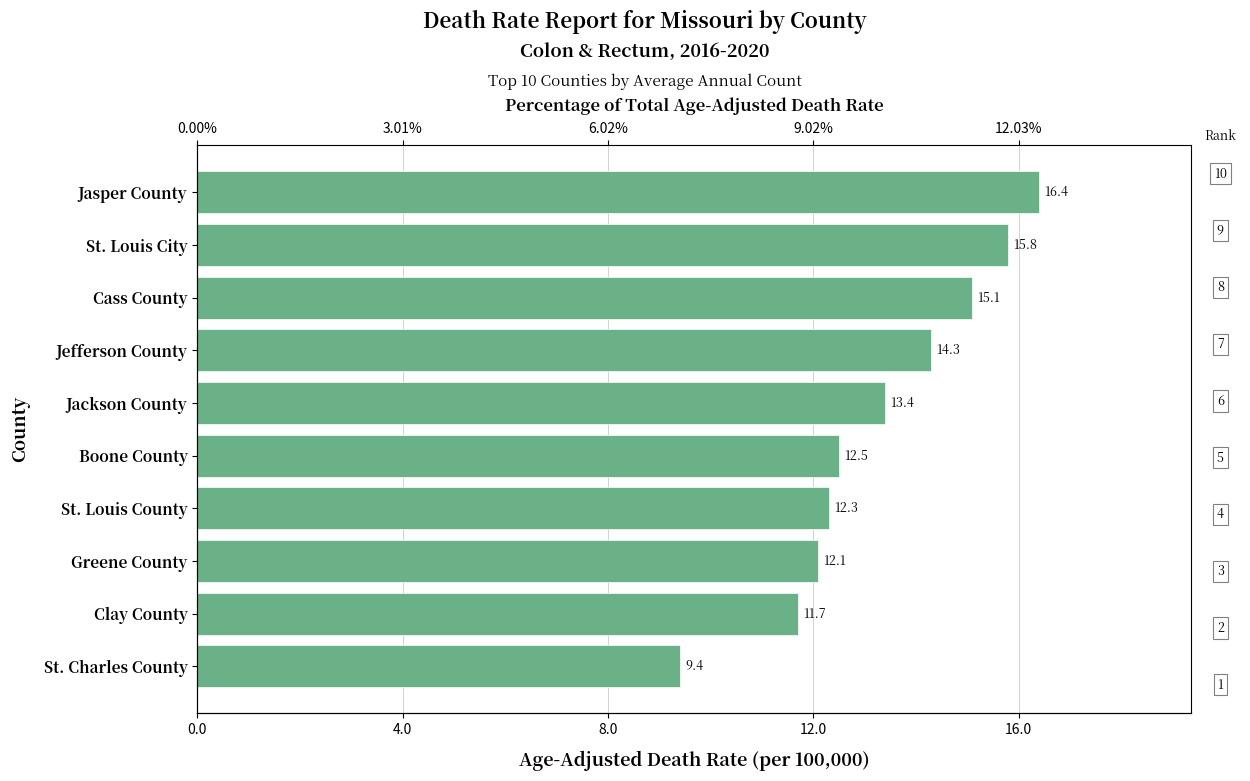

How many series are shown in this chart?

1